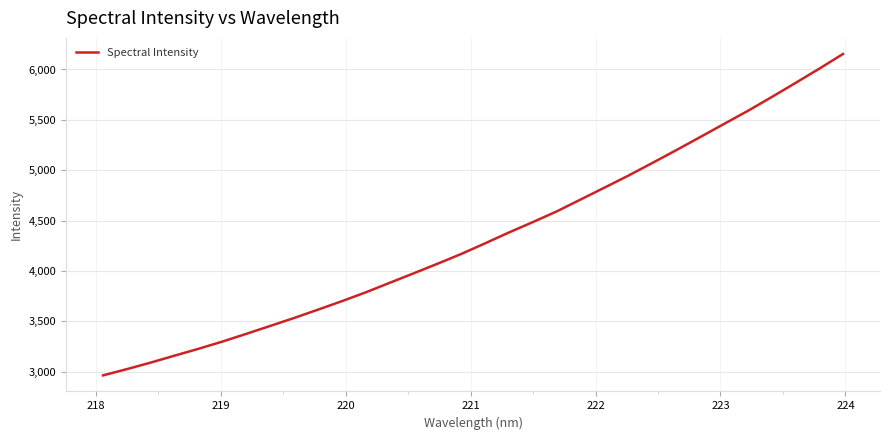

What is the smallest value displayed?

2963.4